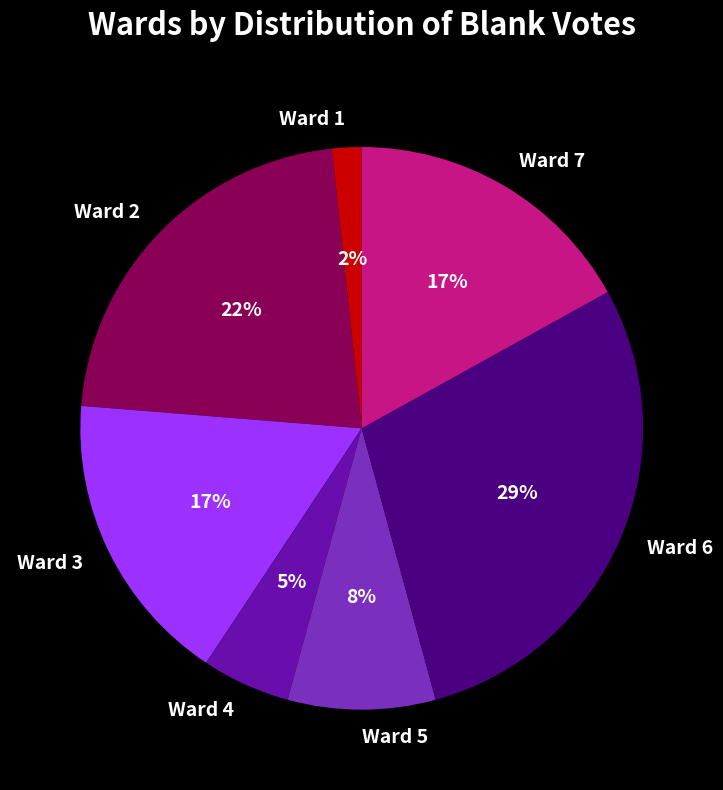

Is there a majority slice in this chart?

No